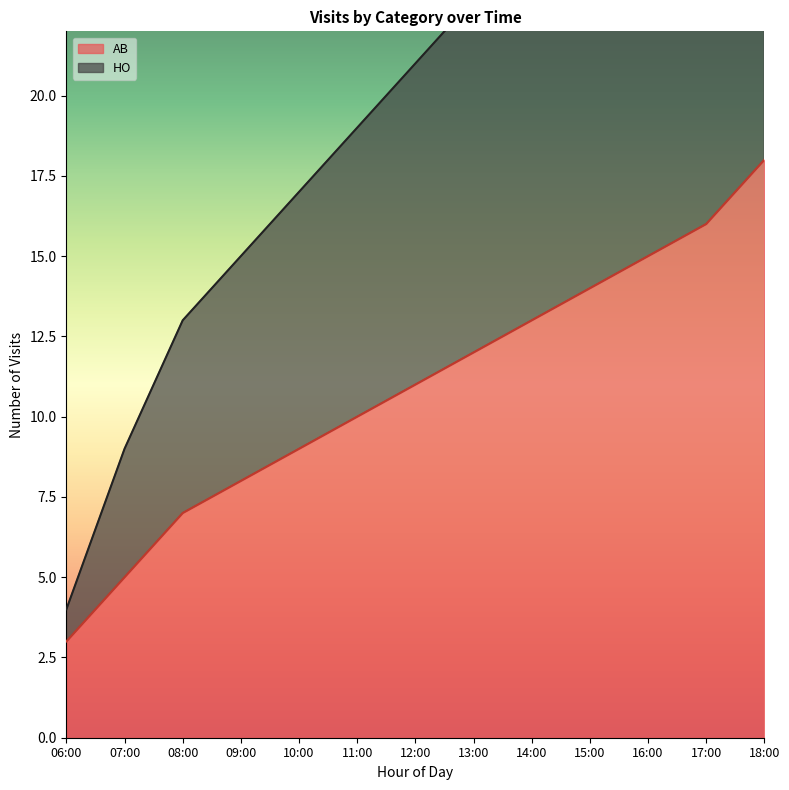

What value does the HO series have at 08:00?

13